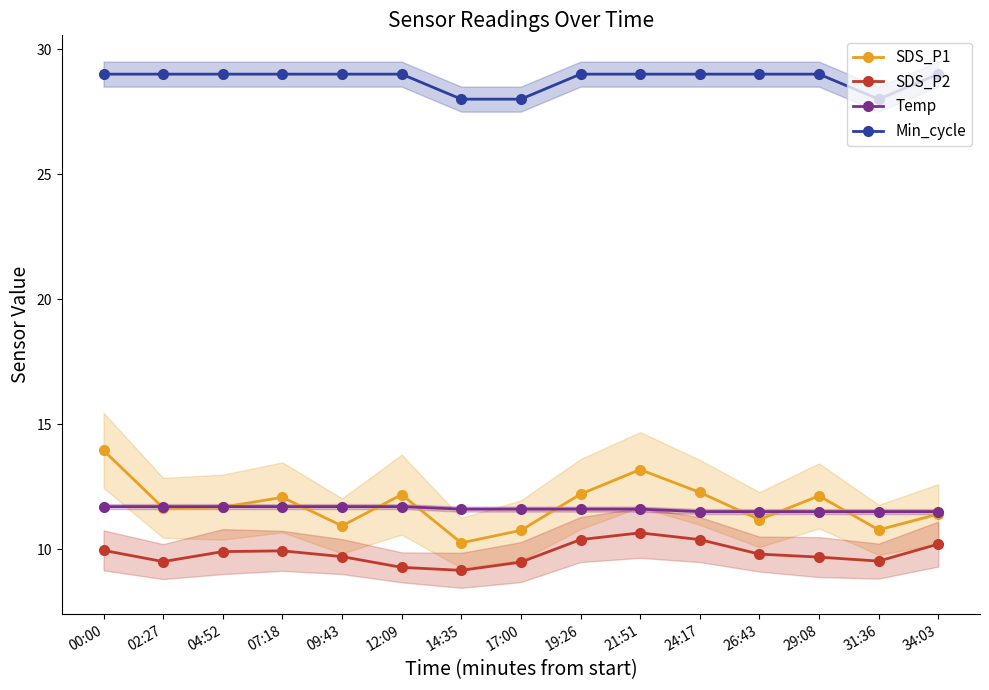

What is the difference between the second highest and second lowest values in the Min_cycle series?

1.0